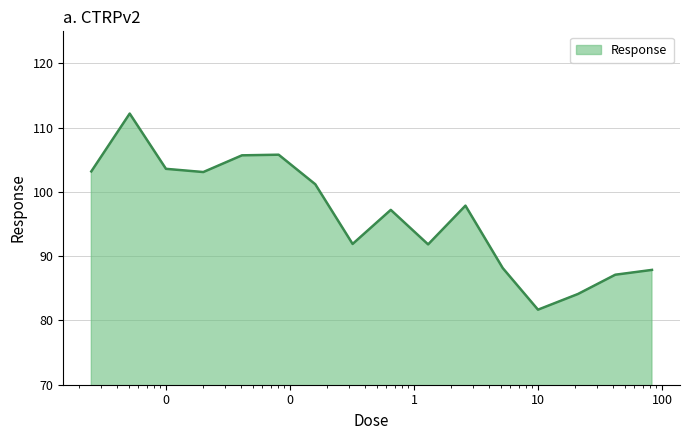

How many lines are shown in the chart?

1